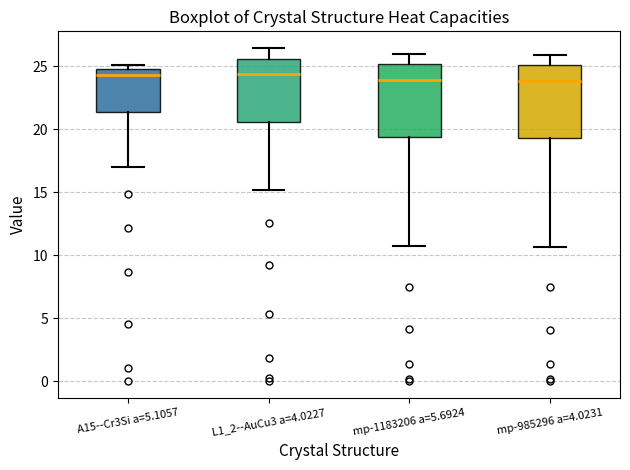

Where does the upper whisker of the box for mp-985296 a=4.0231 end on the y-axis? The values are not printed on the chart, so give them approximately, as read against the axis.

26.0